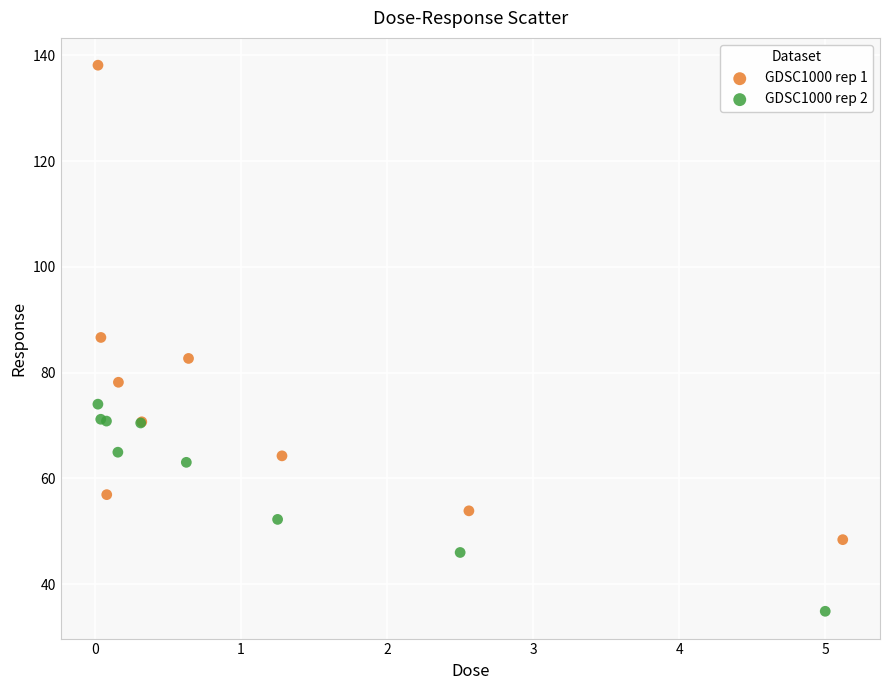

Which series has the largest Y range (max minus min)?

GDSC1000 rep 1